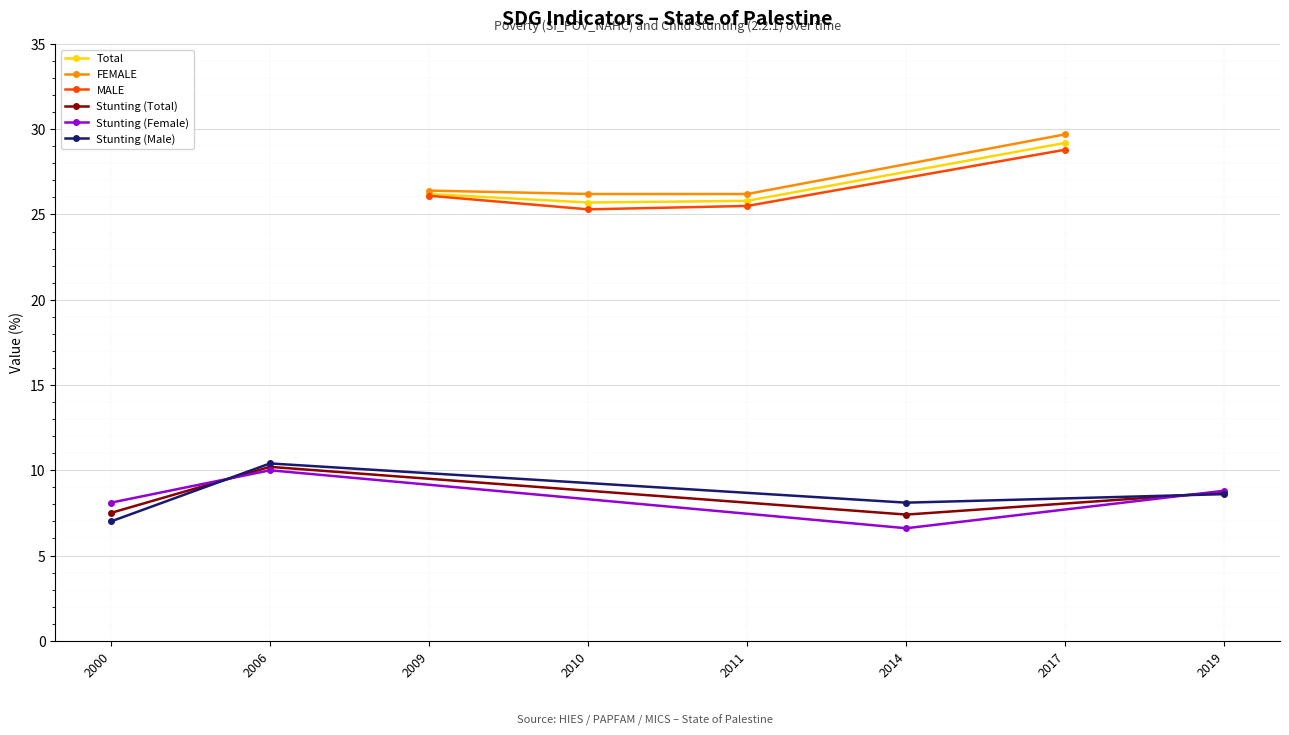

Where is the first local maximum for Stunting (Female)?

2006